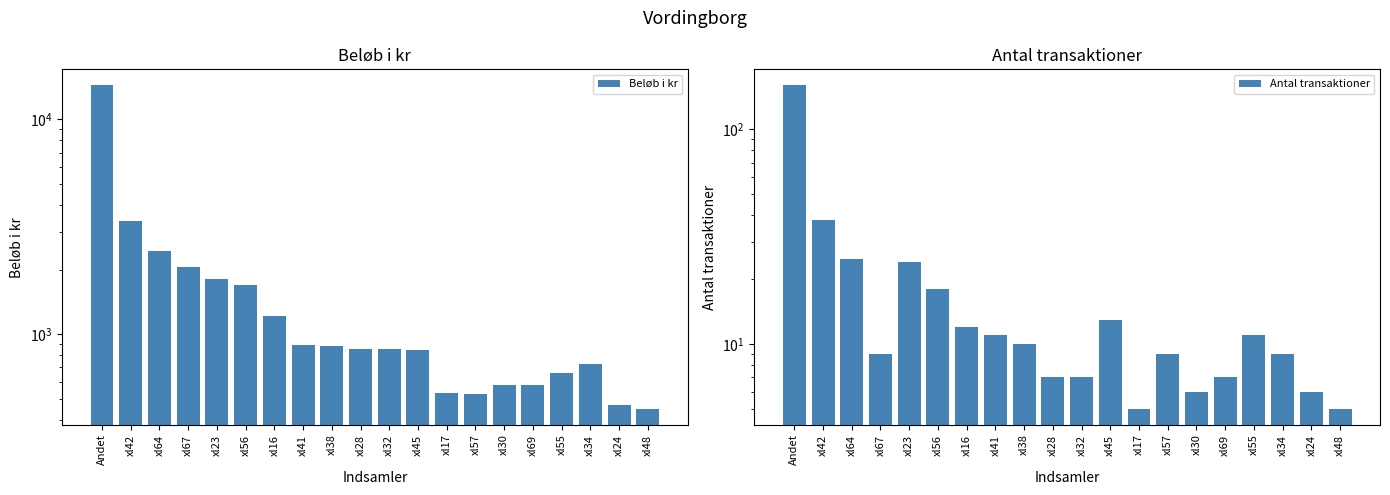

List the series in order of their overall mean, highest first.

Beløb i kr, Antal transaktioner